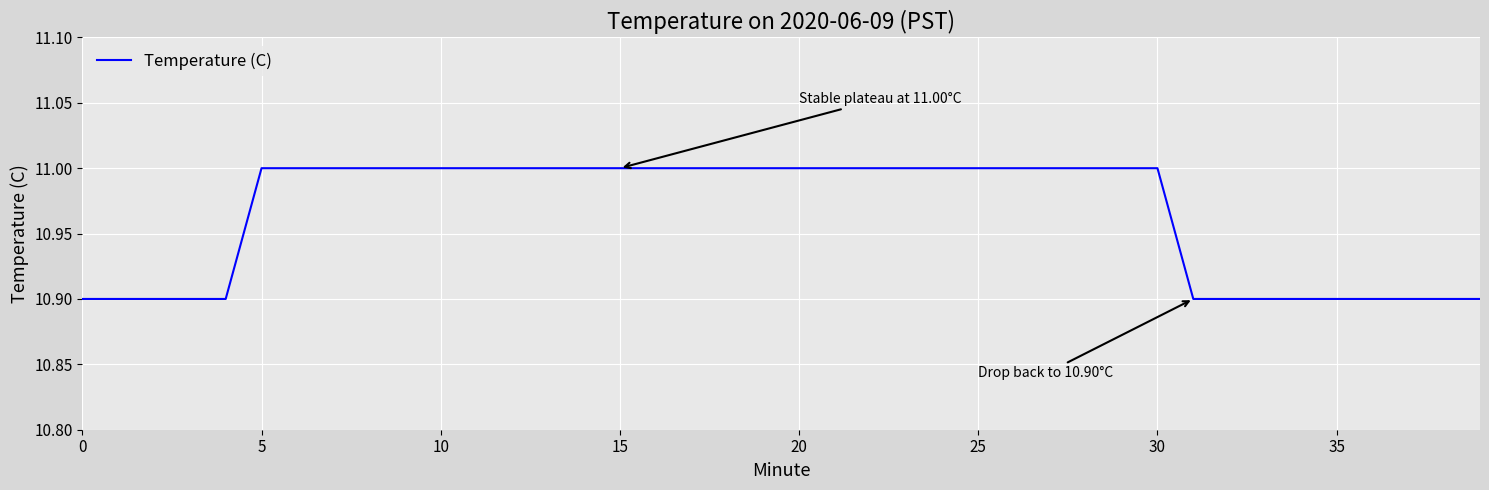

What is the minimum value shown in the chart?

10.9